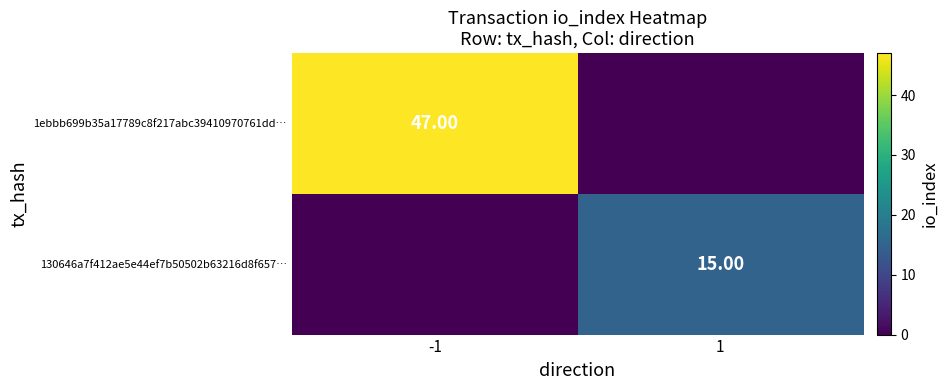

List the labels in order of 130646a7f412ae5e44ef7b50502b63216d8f657… value, smallest first.

-1, 1